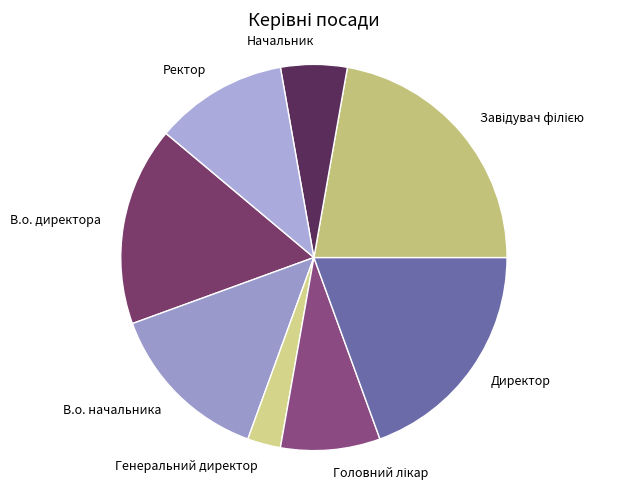

Does В.о. начальника account for over 50% of the chart?

No